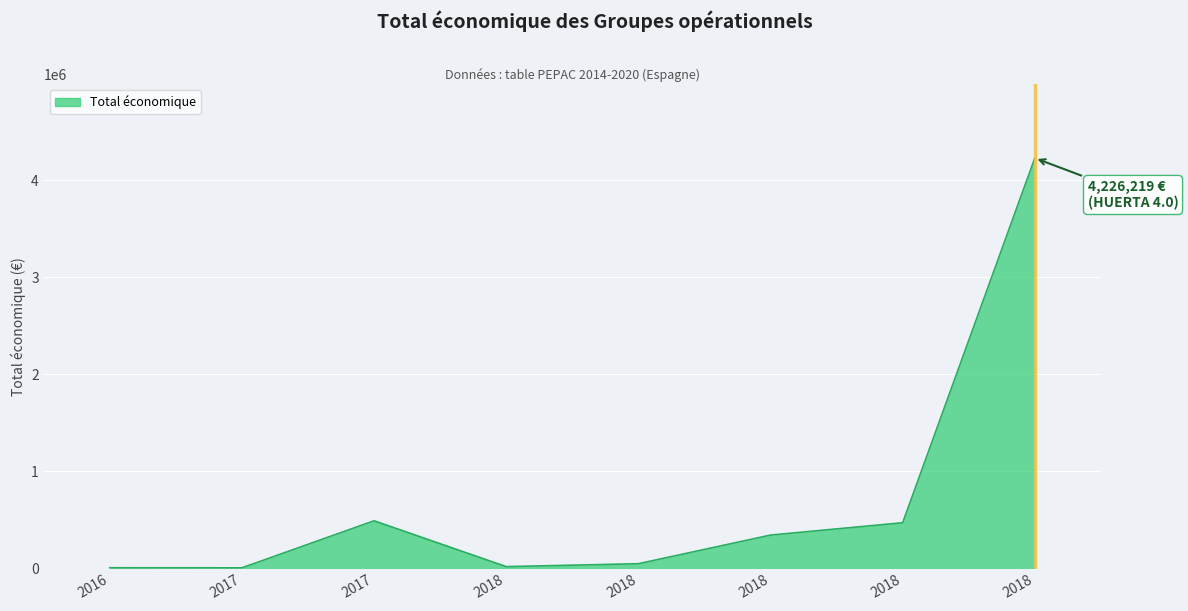

What value does the data have at 2017, to the nearest 10?

491480